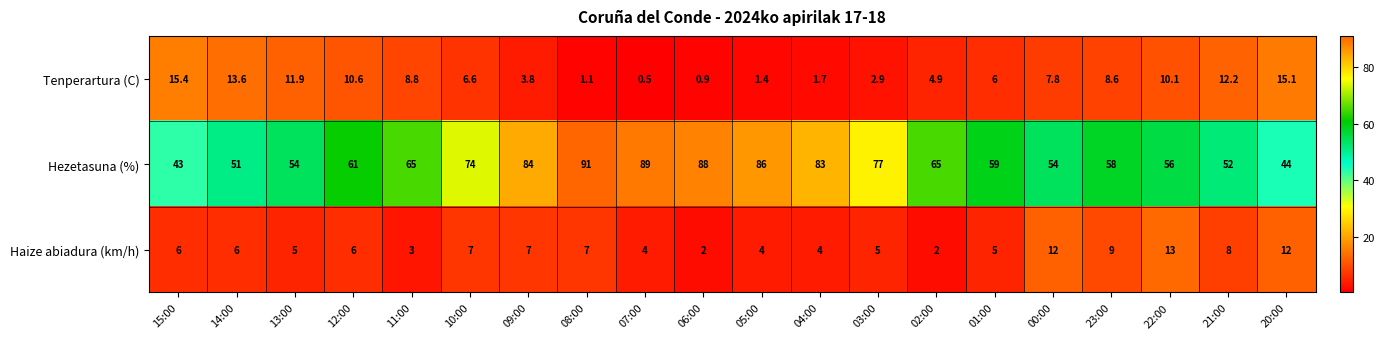

At 05:00, list the series in order from largest to smallest.

Hezetasuna (%), Haize abiadura (km/h), Tenperartura (C)